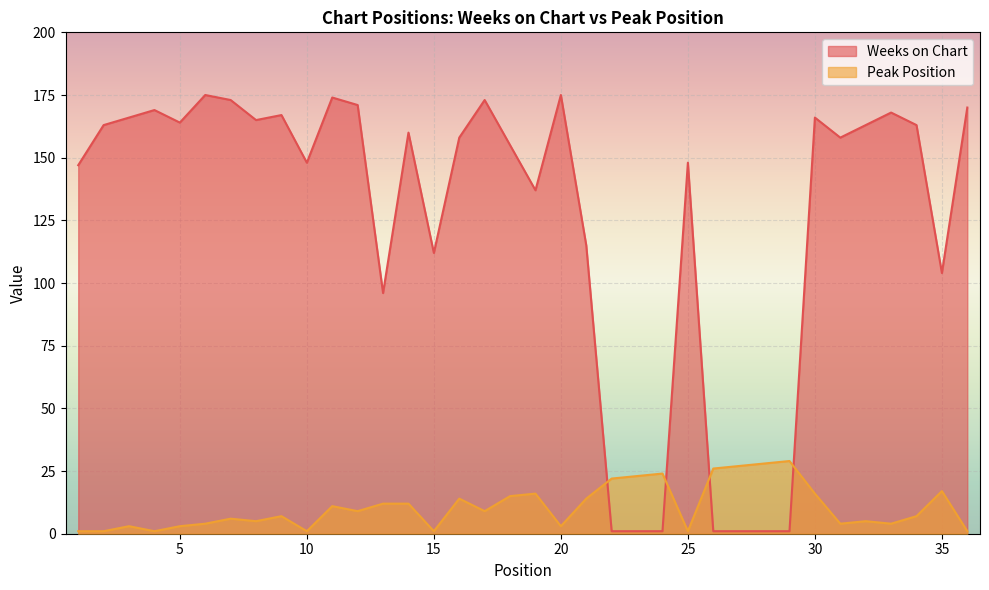

Where is Peak Position nearest to the value 15?

18